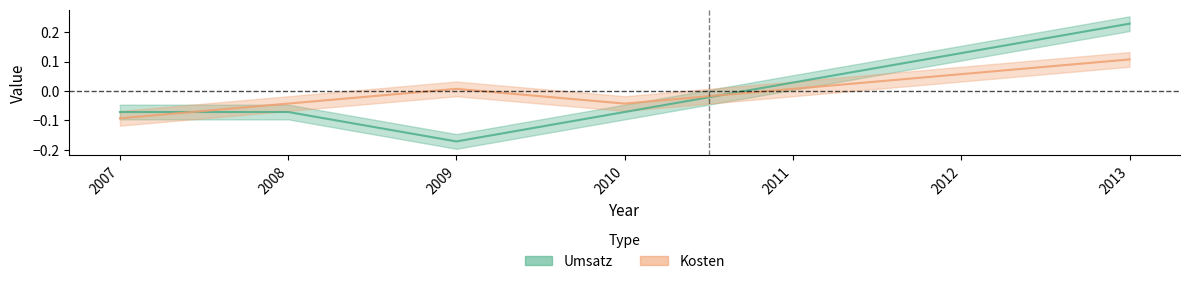

Does the chart display data point markers on the line(s)?

No